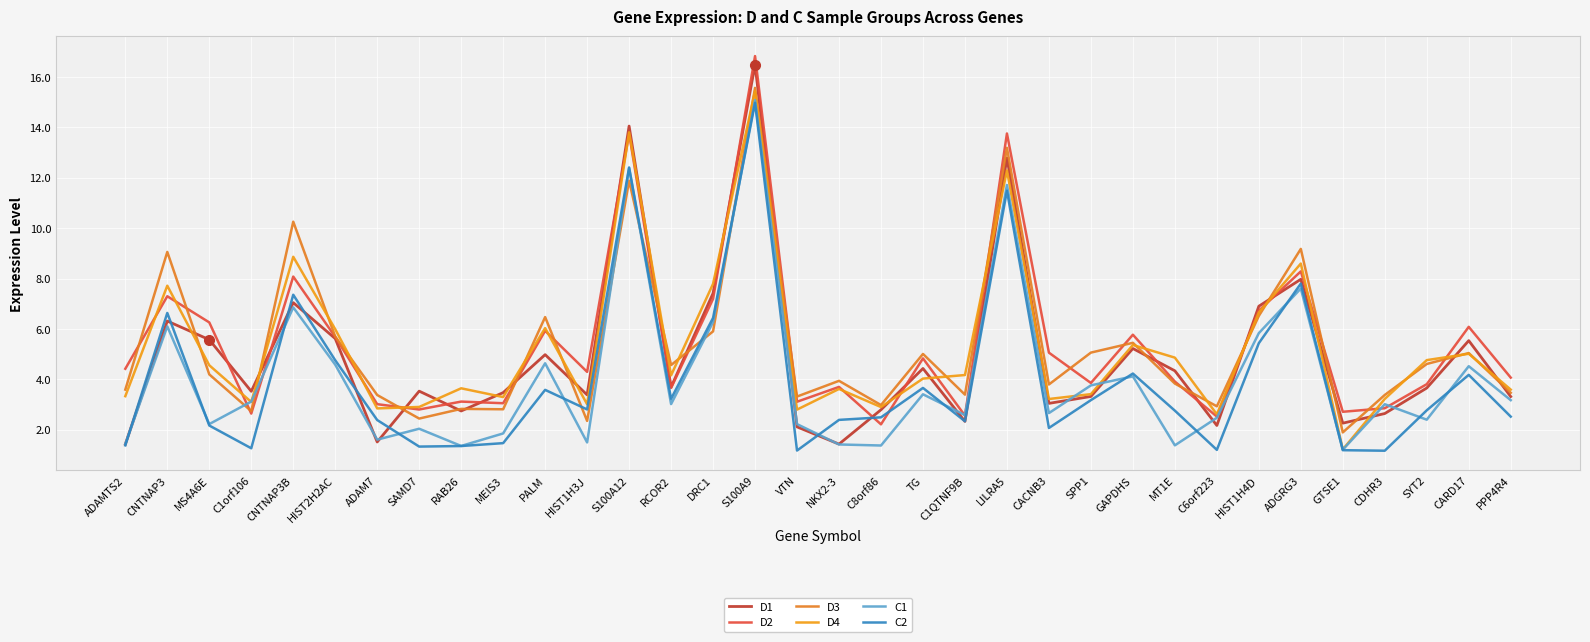

What is the lowest value of the D2 series?

2.2